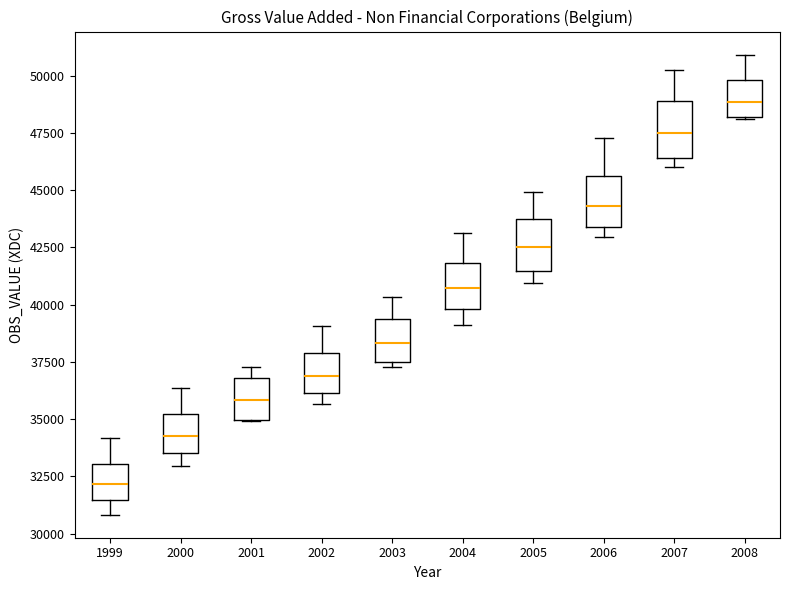

Reading left to right, transcribe this box plot: for each box, give where its median line is, the range the box spans, and where its two whiskers end, as read against the y-axis. The values are not printed on the chart, so give them approximately, as read against the axis.

1999: median 32000, box 31500 to 33000, whiskers 31000 to 34000
2000: median 34500, box 33500 to 35000, whiskers 33000 to 36500
2001: median 36000, box 35000 to 37000, whiskers 35000 to 37500
2002: median 37000, box 36000 to 38000, whiskers 35500 to 39000
2003: median 38500, box 37500 to 39500, whiskers 37500 (just below the box's lower edge) to 40500
2004: median 40500, box 40000 to 42000, whiskers 39000 to 43000
2005: median 42500, box 41500 to 44000, whiskers 41000 to 45000
2006: median 44500, box 43500 to 45500, whiskers 43000 to 47500
2007: median 47500, box 46500 to 49000, whiskers 46000 to 50500
2008: median 49000, box 48000 to 50000, whiskers 48000 to 51000